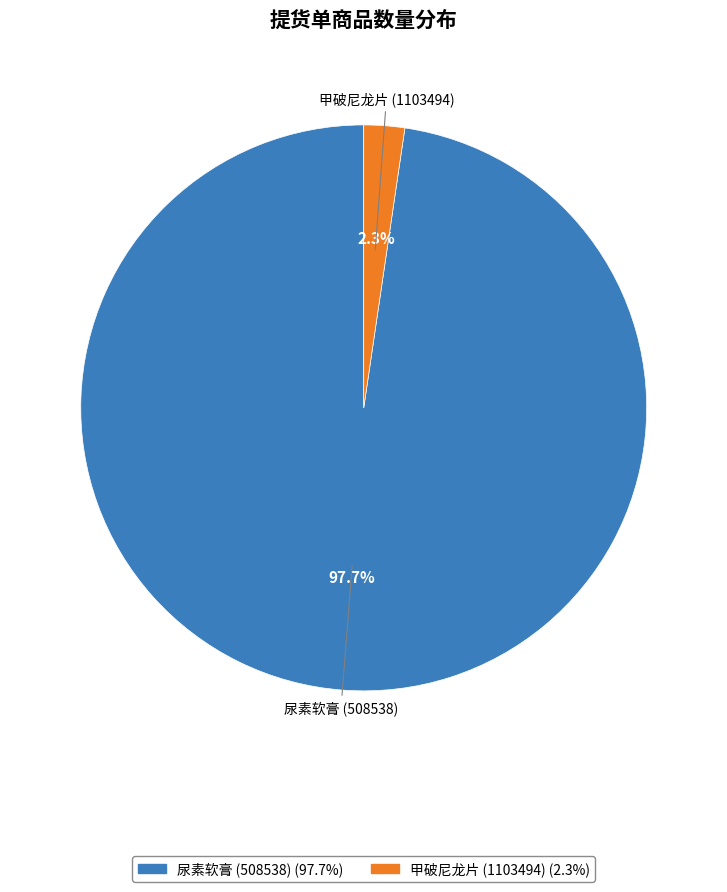

Which category has the biggest portion of the pie?

尿素软膏 (508538)